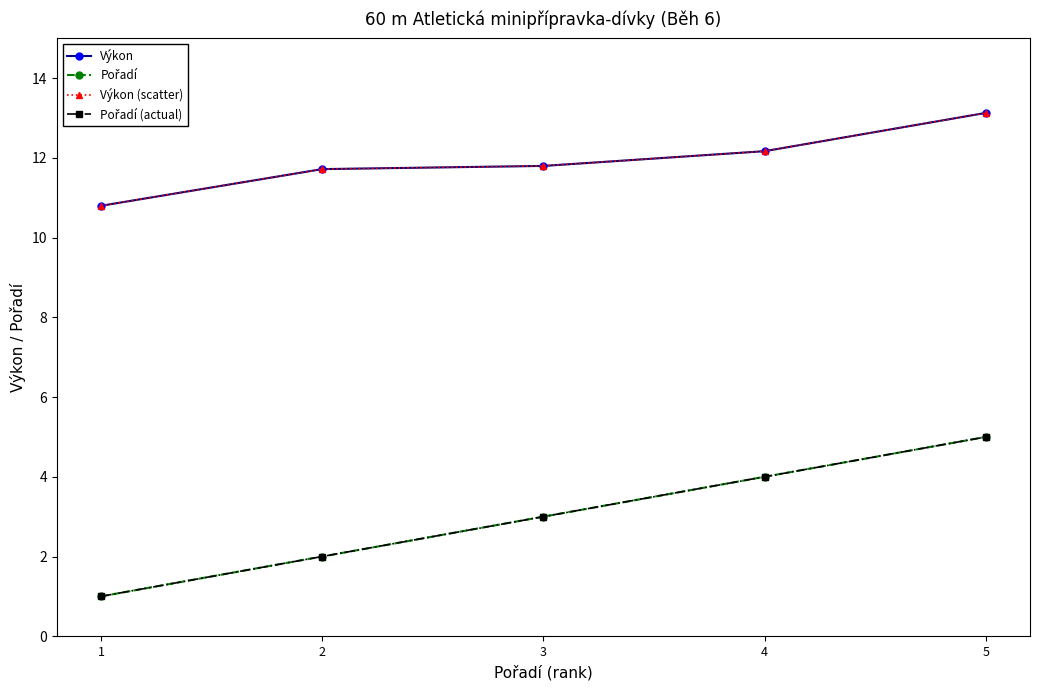

What is the difference between the Pořadí values at 4 and 3?

1.0